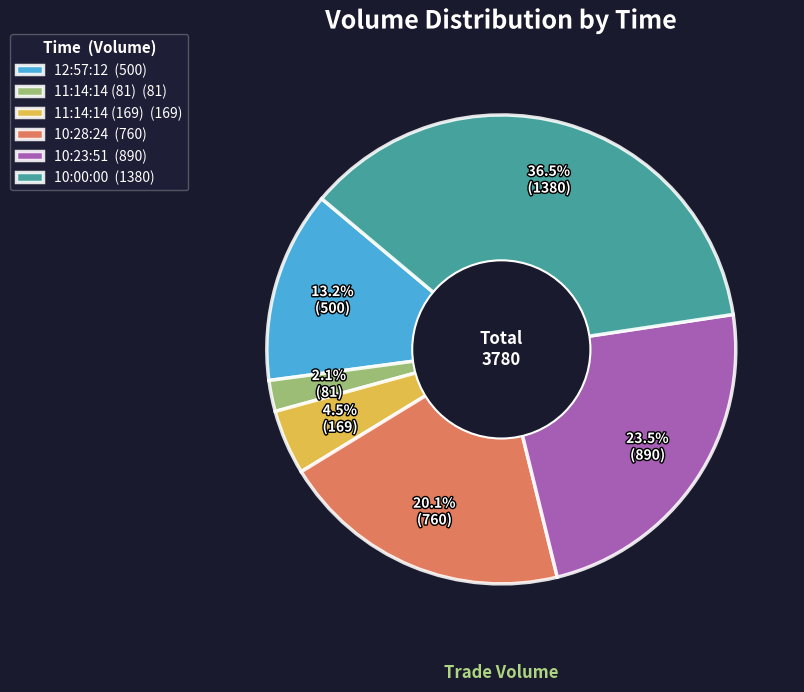

What percentage is NOT represented by 10:28:24?

79.9%